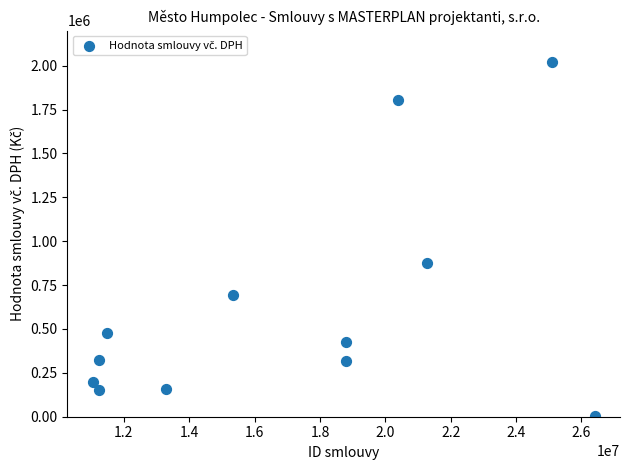

What is the range of X values (max minus min)?

15370579